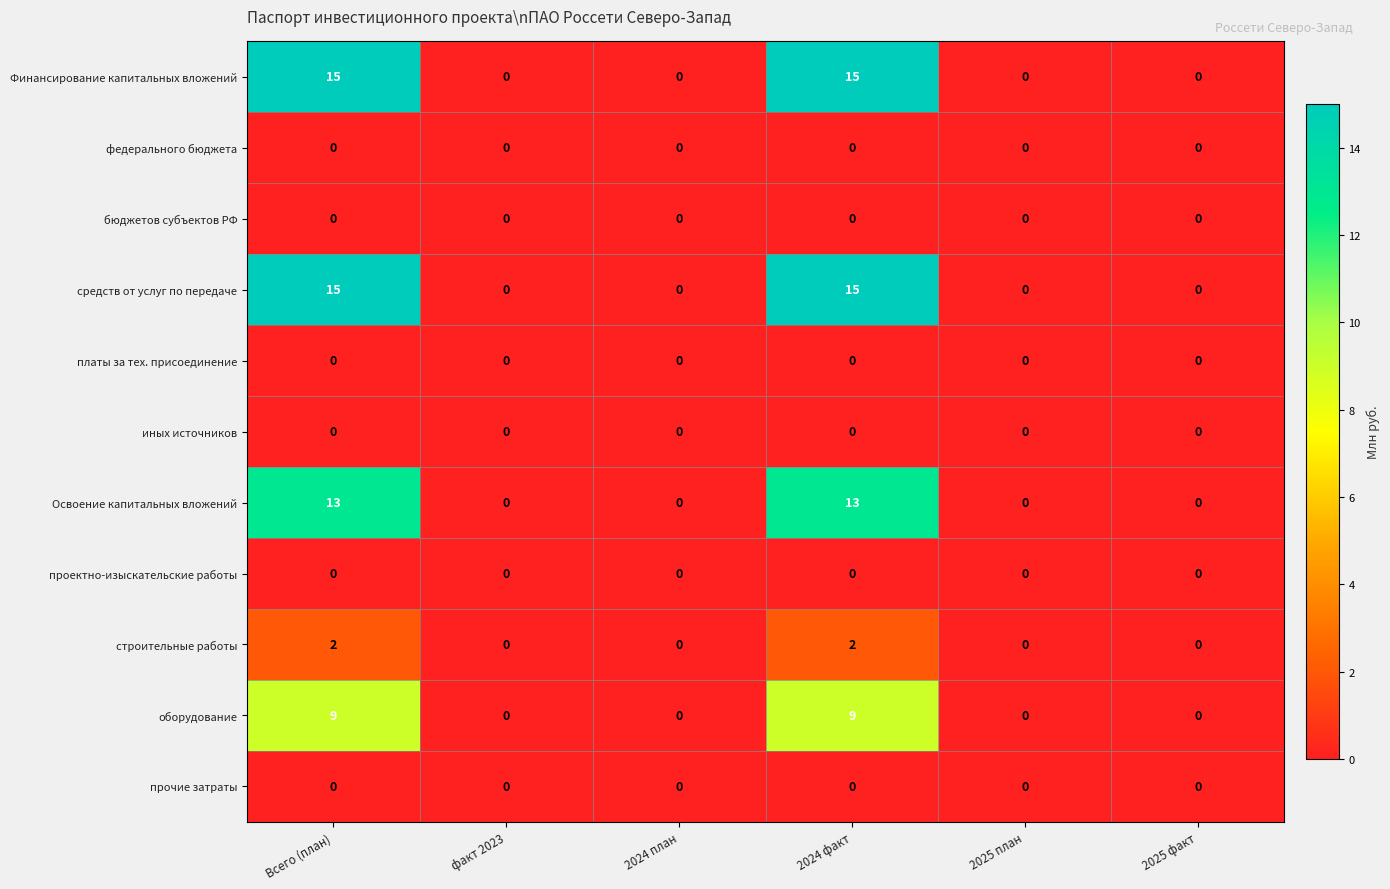

Is it true that бюджетов субъектов РФ equals 0 at 2024 план?

True